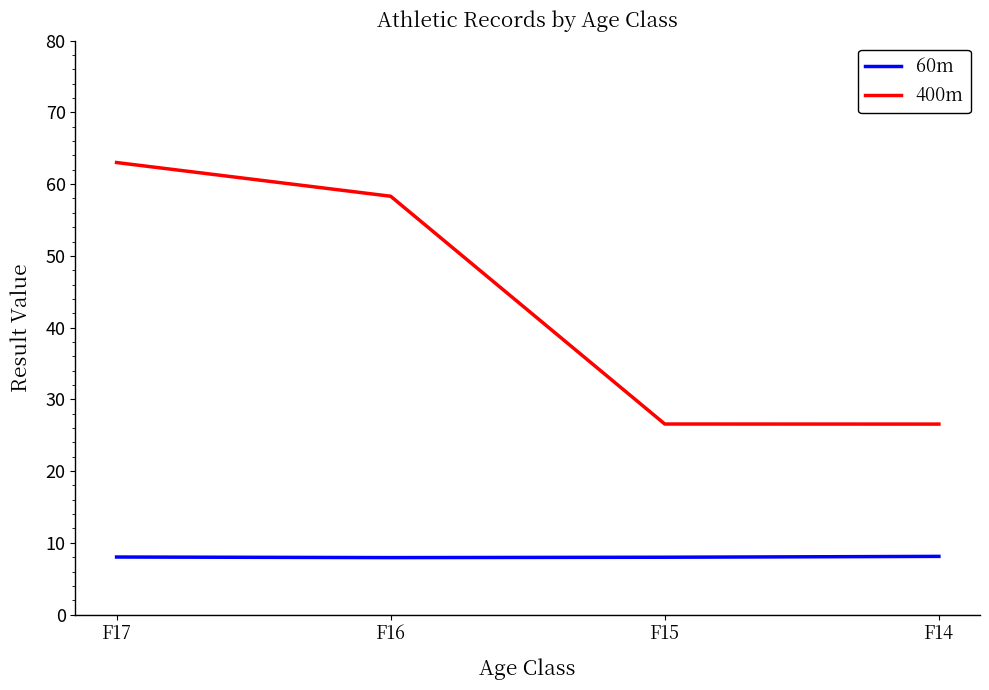

How many values in the 400m series are below 58?

2